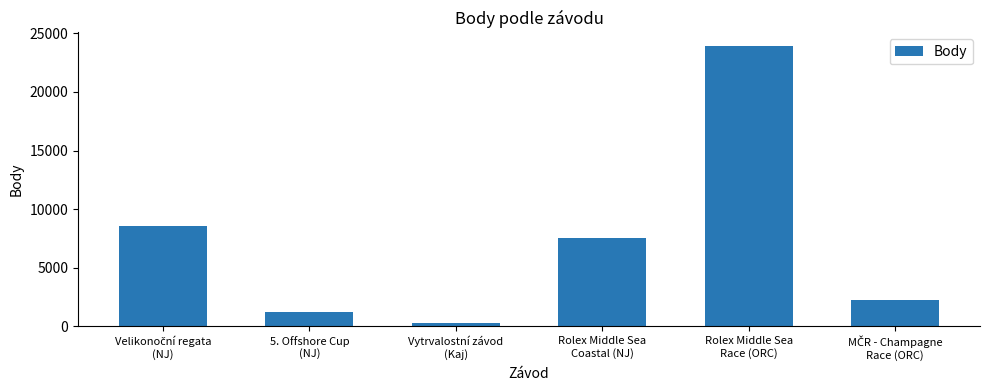

What is the greatest value displayed?

23890